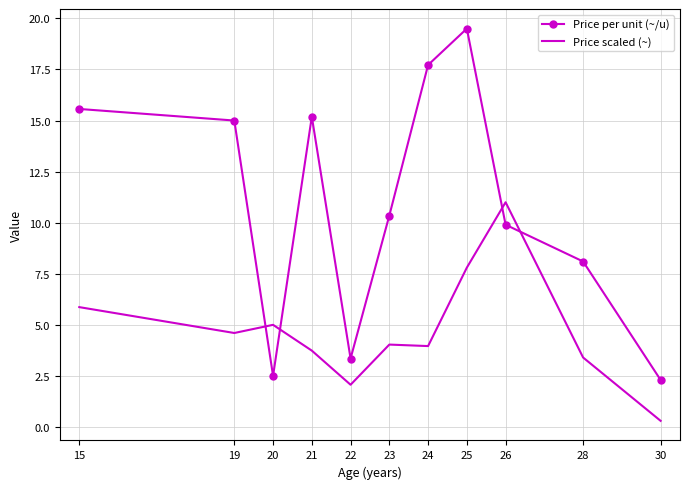

What value does the Price scaled (~) series have at 24?

4.0